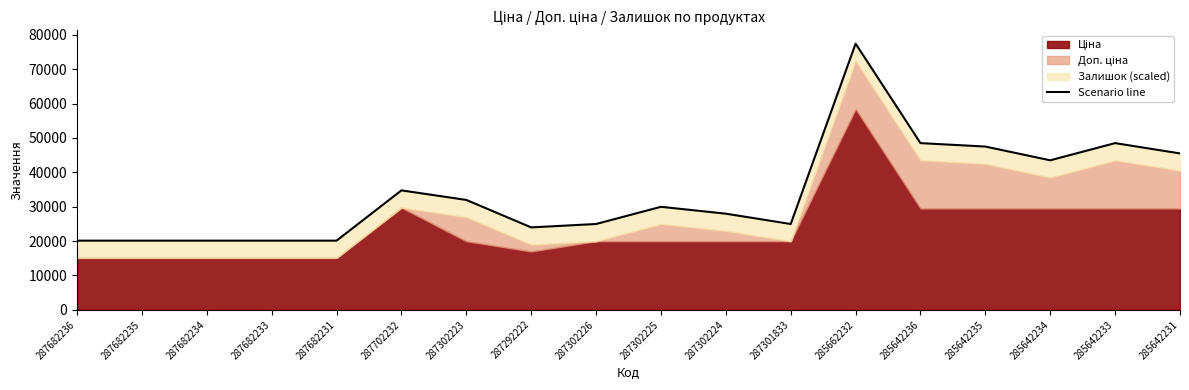

What is the greatest value displayed?

77426.5